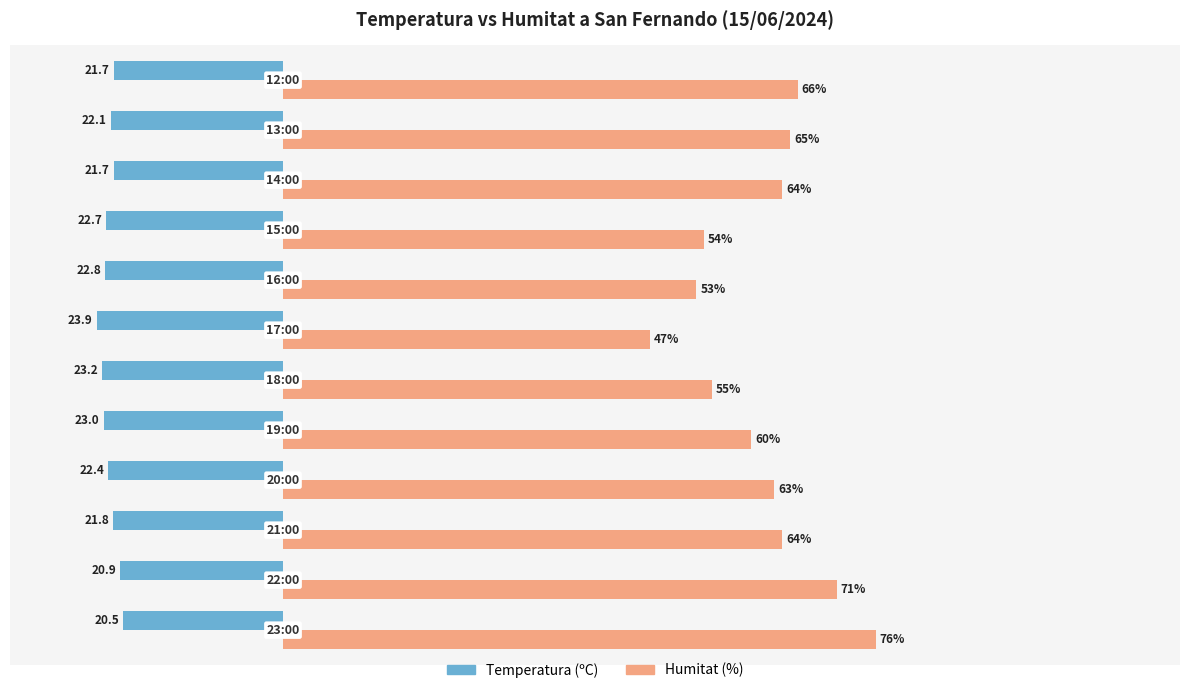

Which series has the largest range (max minus min)?

Humitat (%)